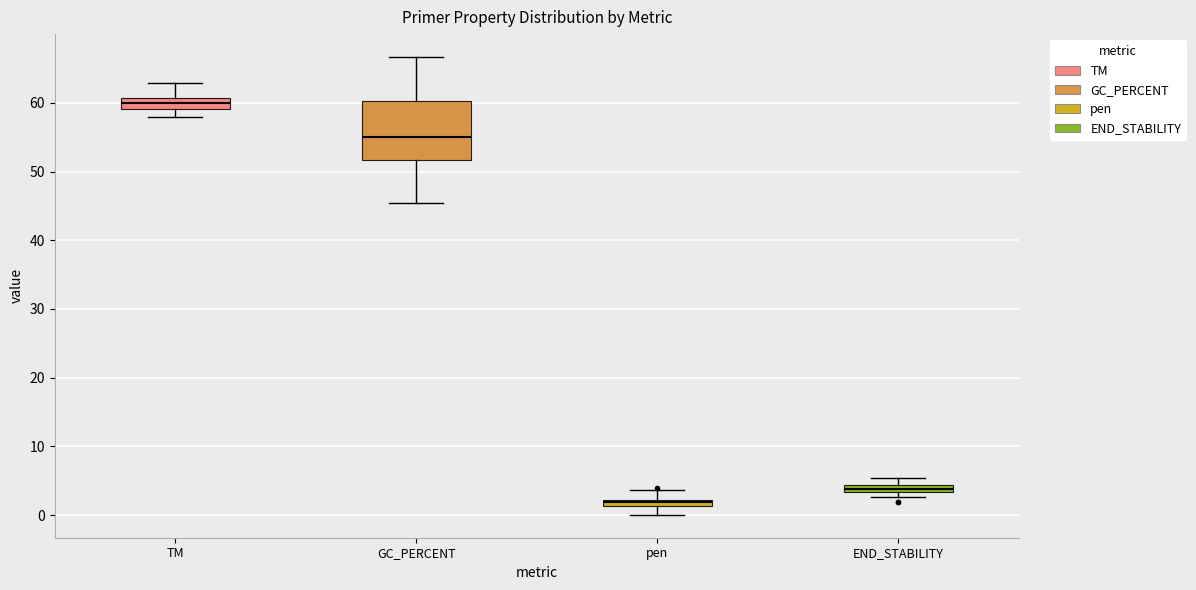

Which box's median line is the lowest?

pen